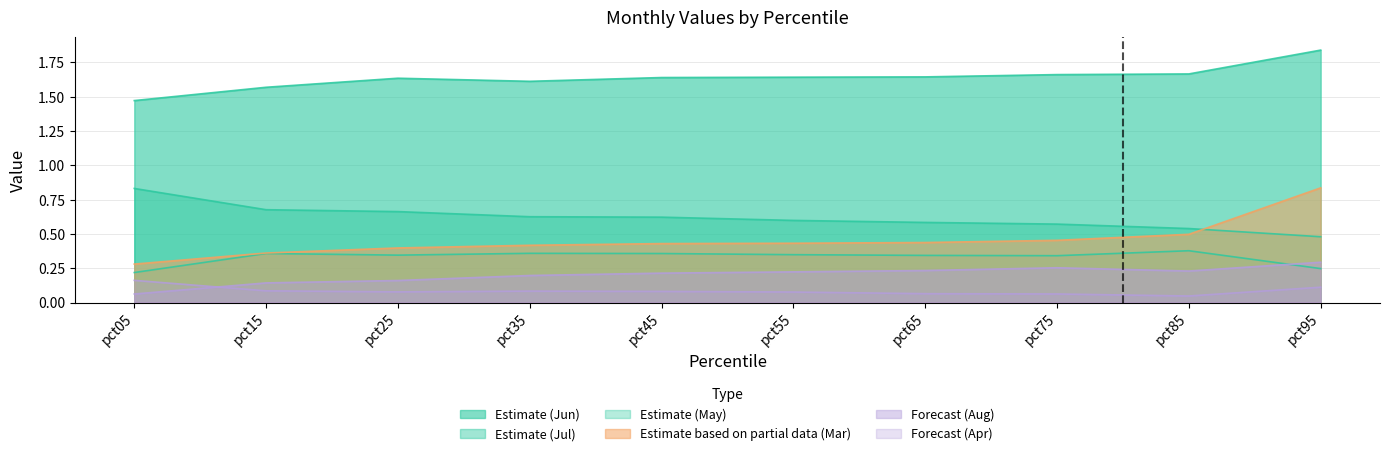

What is the difference between the second highest and minimum values in the Jul series?

0.2